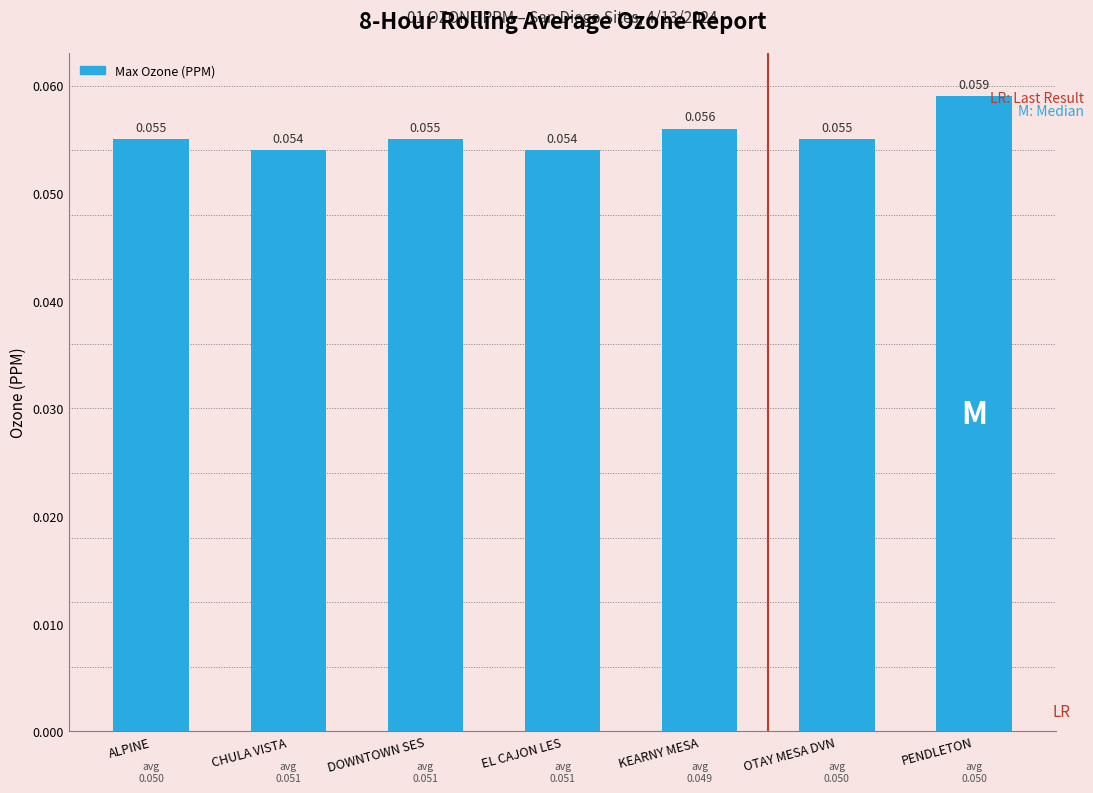

Which category has the highest value across all series?

PENDLETON